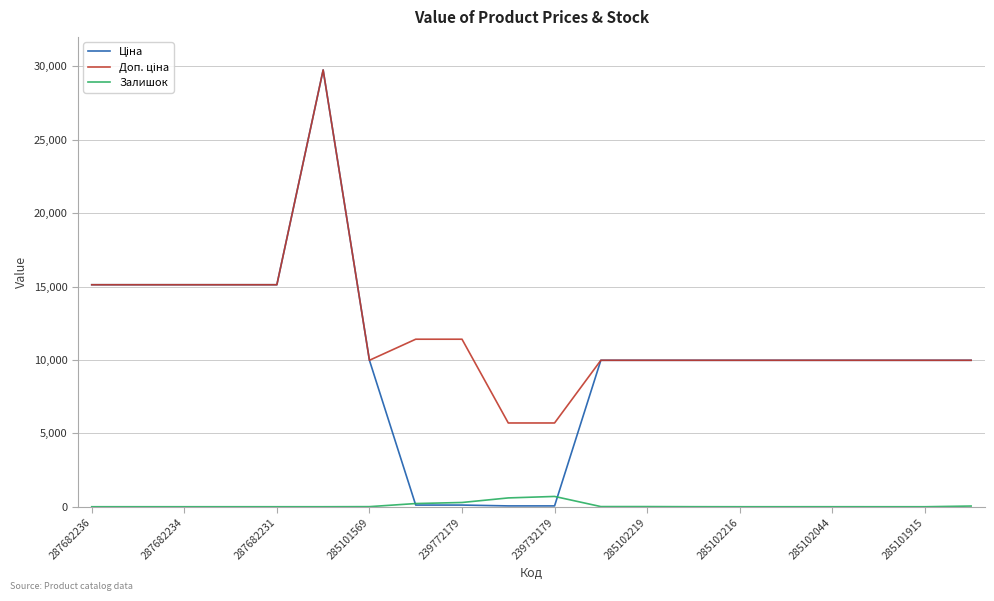

What is the highest value of the Залишок series?

702.0